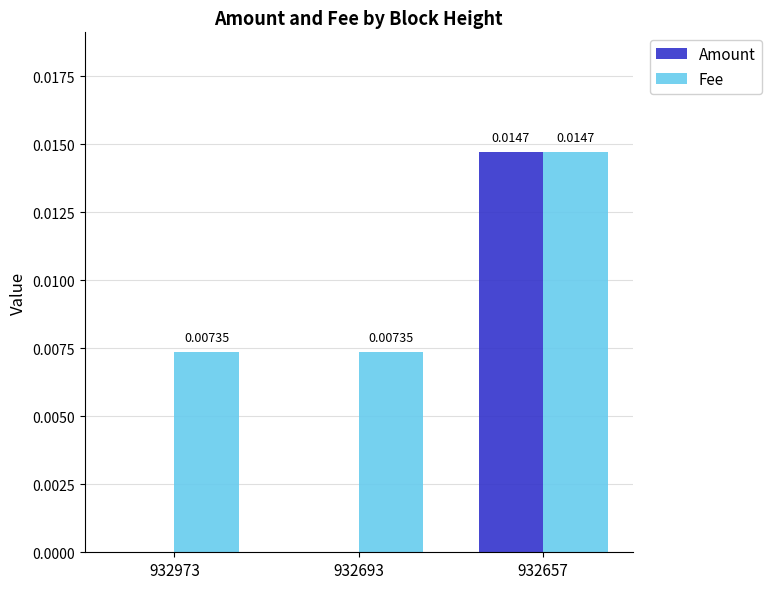

Count the number of categories in the chart.

3